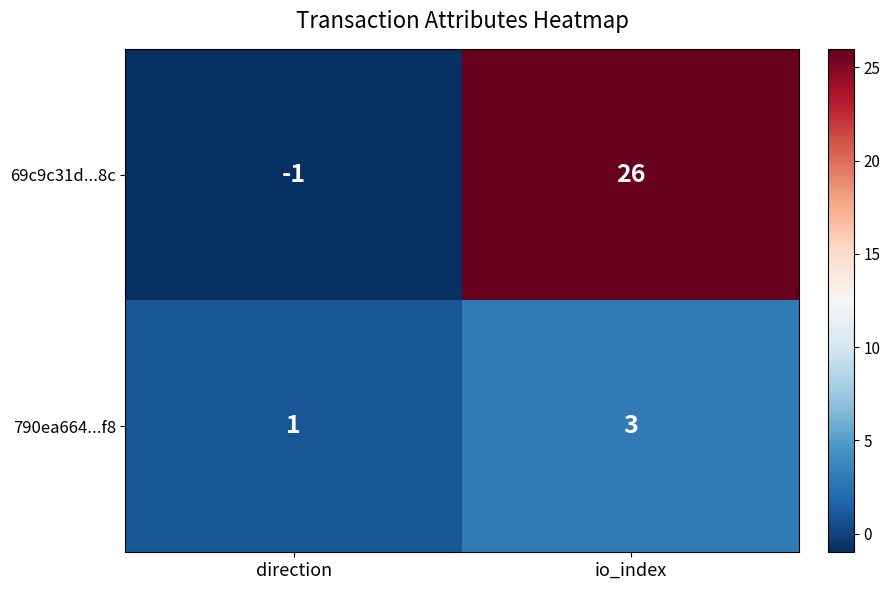

True or false: 69c9c31d...8c has a value of 7 at io_index.

False